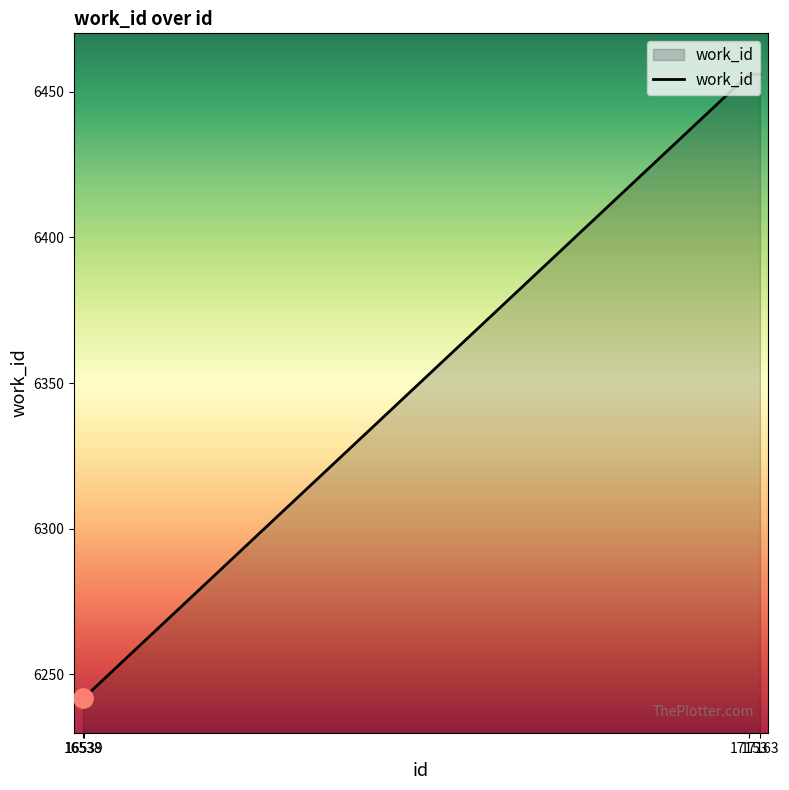

True or false: the data has more than 1 interior local peaks.

False